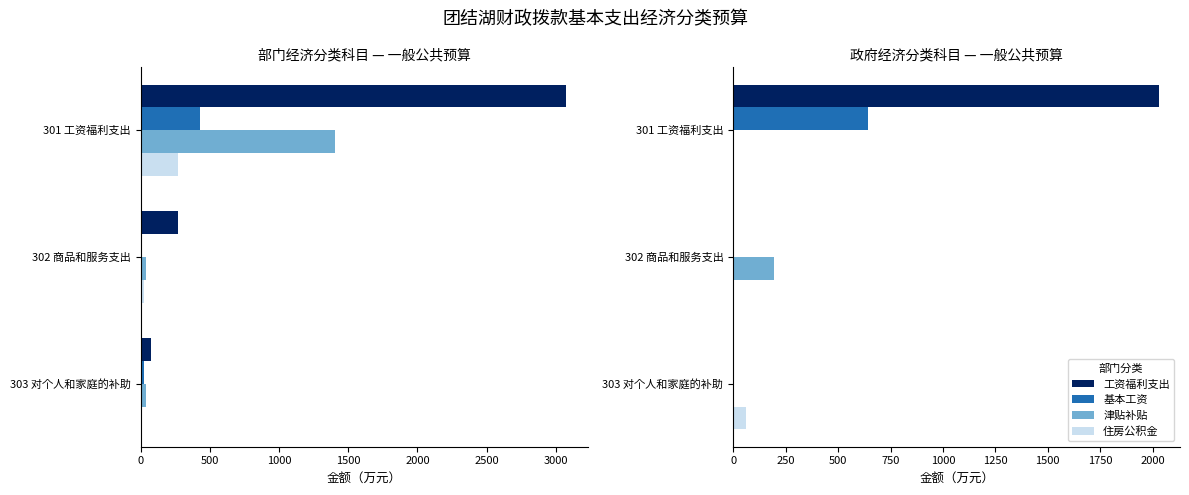

How many data points in 住房公积金 are above 21?

2